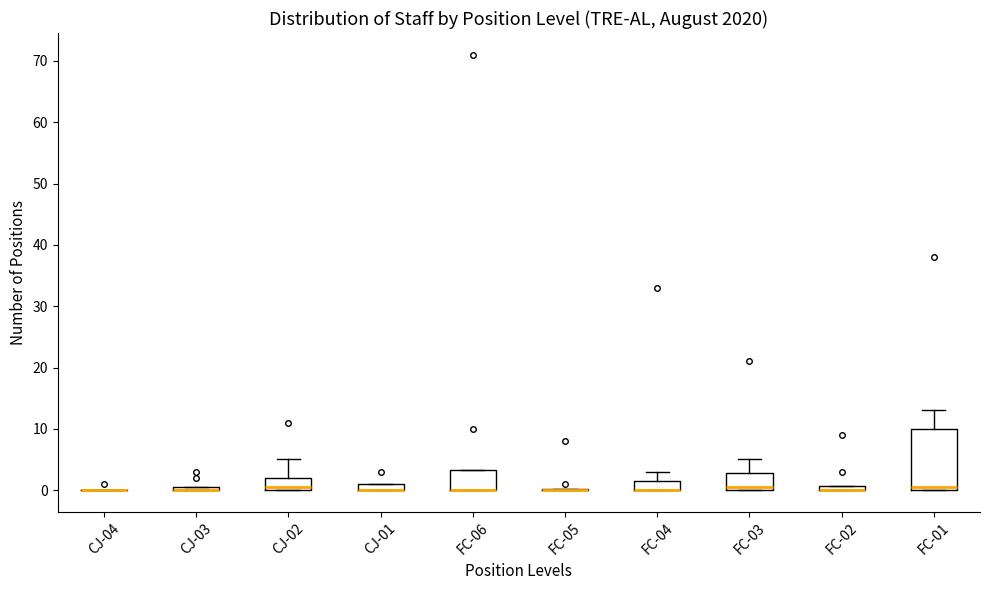

Where does the median line of the box for FC-01 sit on the y-axis? The values are not printed on the chart, so give them approximately, as read against the axis.

1